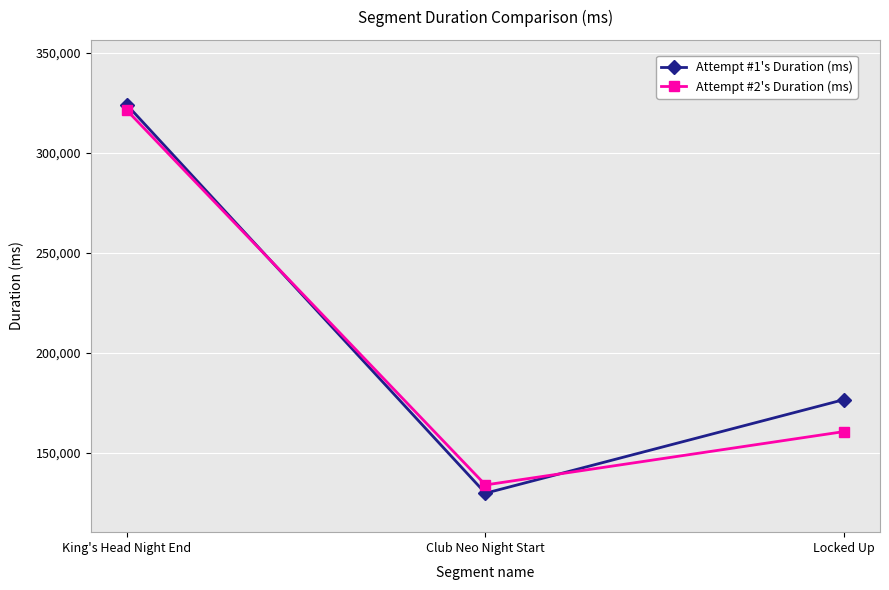

Which category has the highest value in the Attempt #1's Duration (ms) series?

King's Head Night End